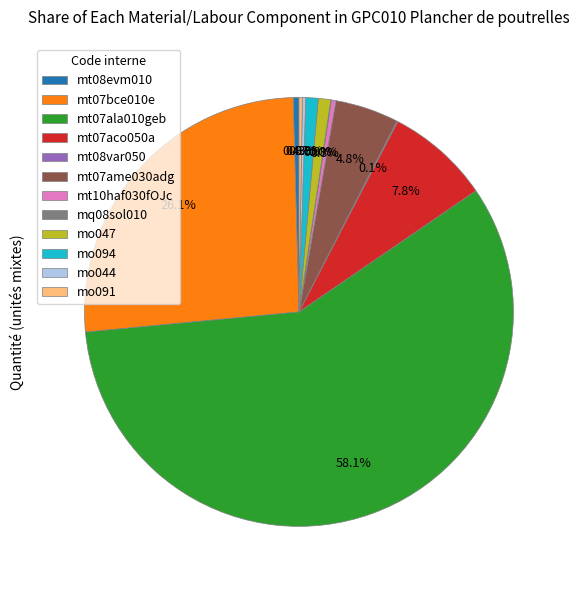

Does any single category account for the majority?

Yes